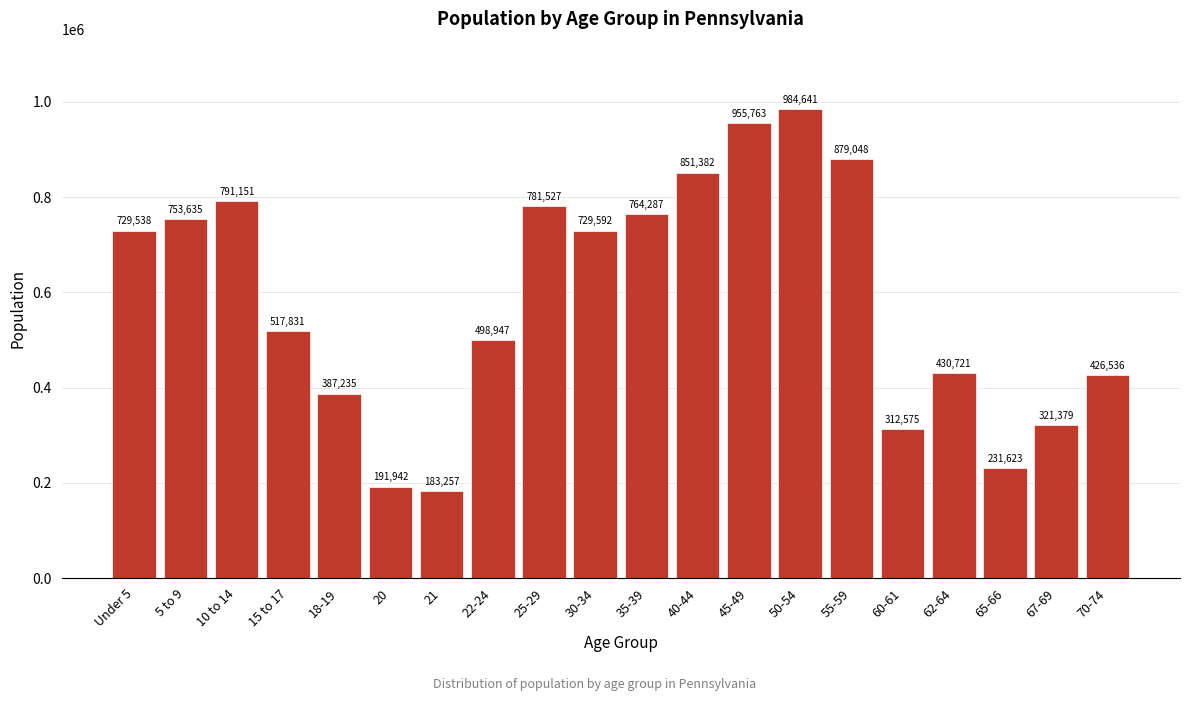

Reading left to right, list all the values displayed in this chart.

729538	753635	791151	517831	387235	191942	183257	498947	781527	729592	764287	851382	955763	984641	879048	312575	430721	231623	321379	426536